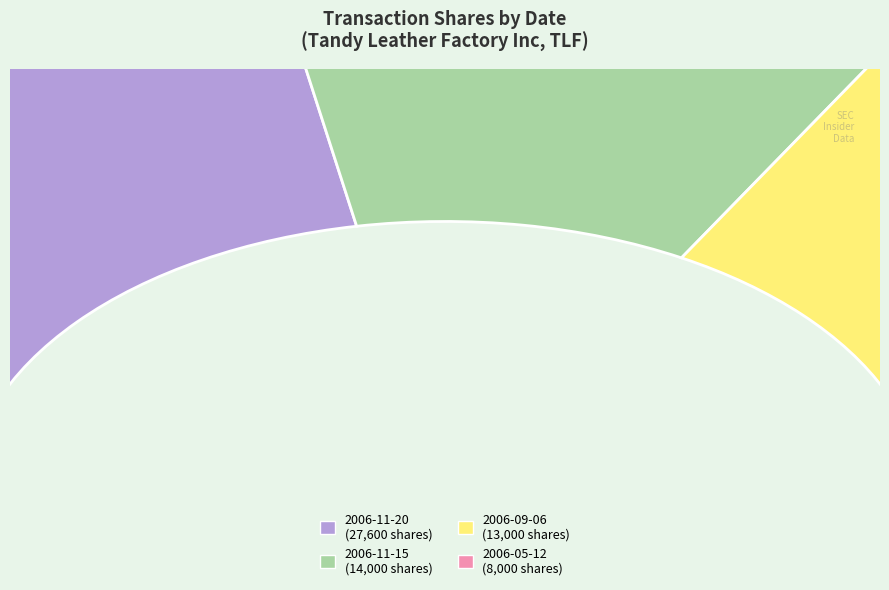

What is the smallest slice in the pie chart?

2006-05-12